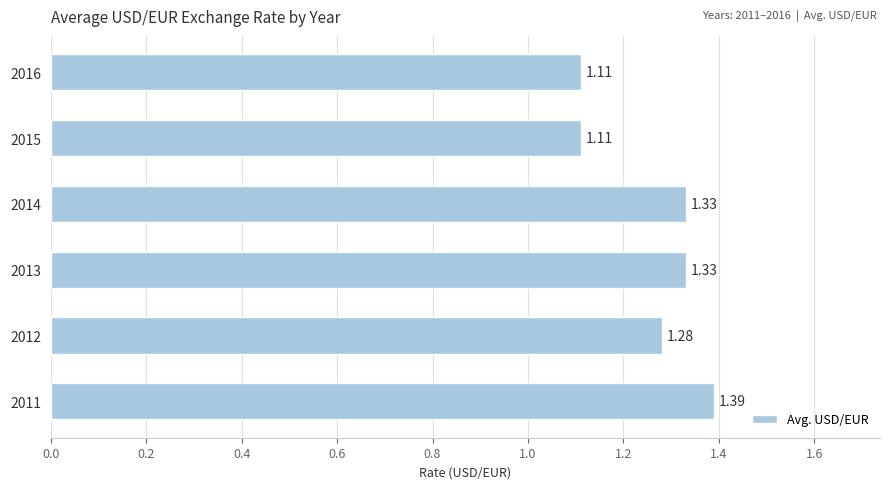

Which has a higher value, 2013 or 2016?

2013